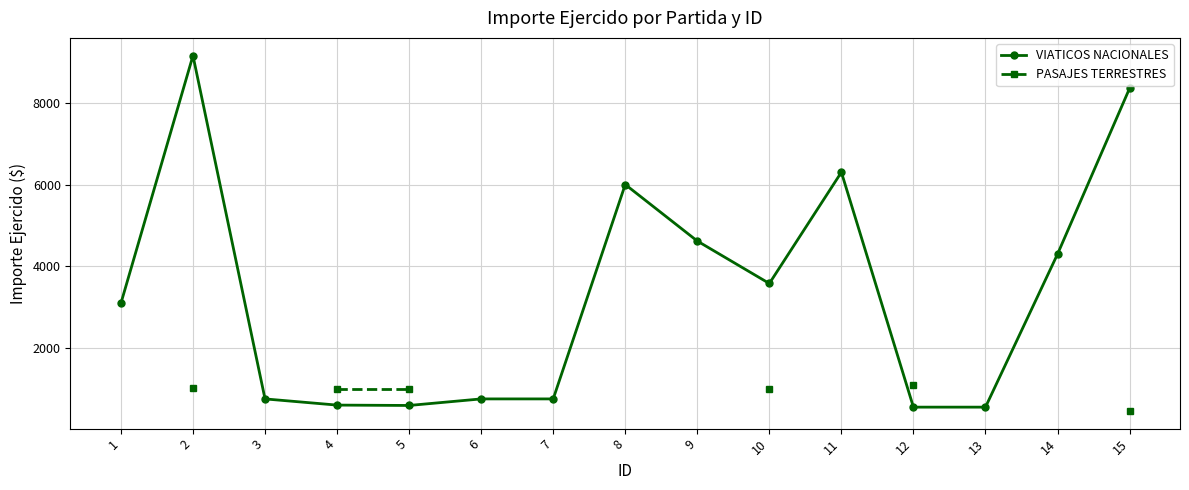

True or false: VIATICOS NACIONALES and PASAJES TERRESTRES intersect in this chart.

False